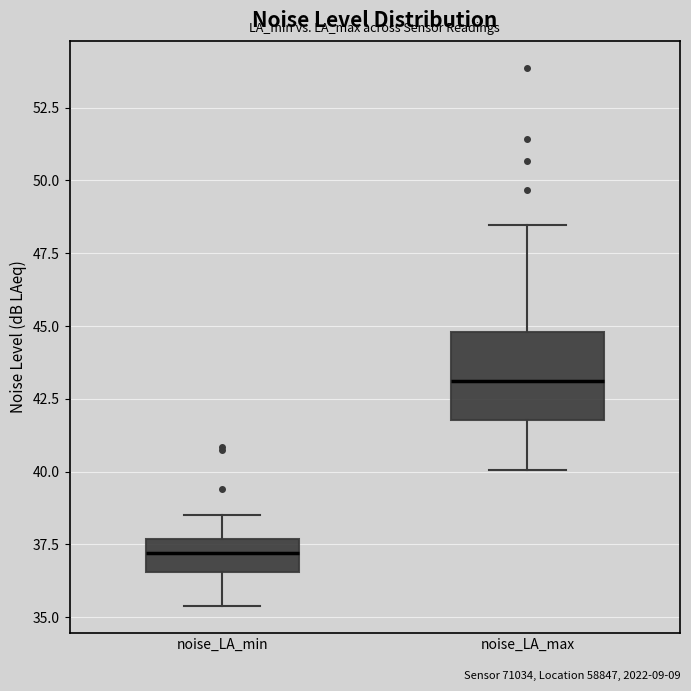

Where is the upper edge of the box for noise_LA_min on the y-axis? The values are not printed on the chart, so give them approximately, as read against the axis.

37.5